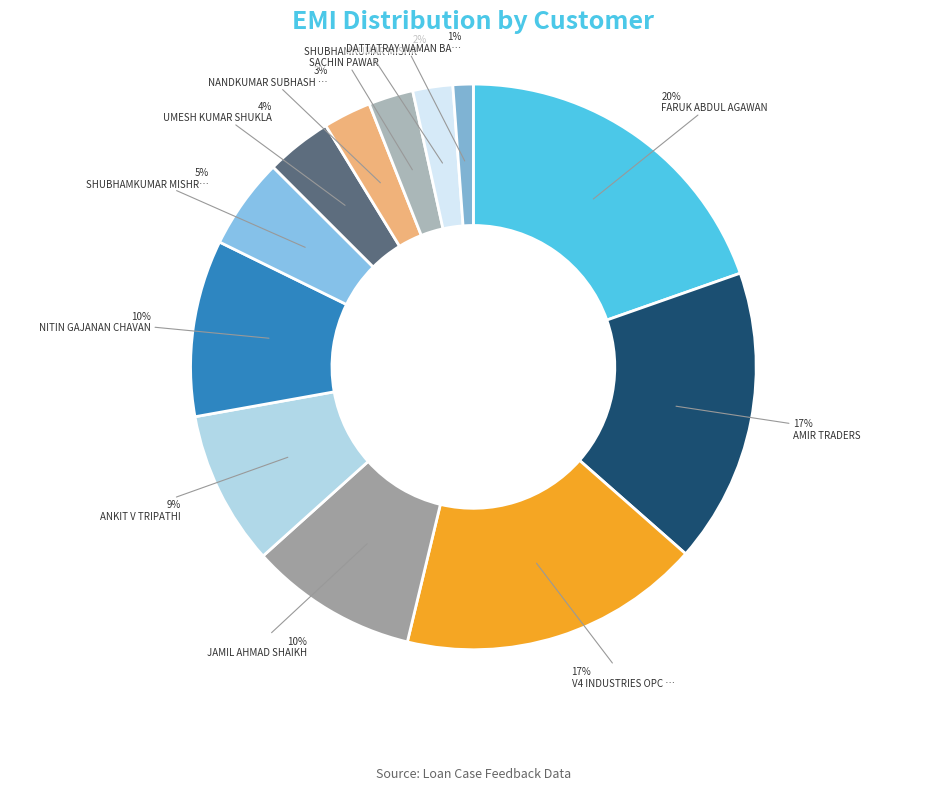

How many slices are in this pie chart?

12